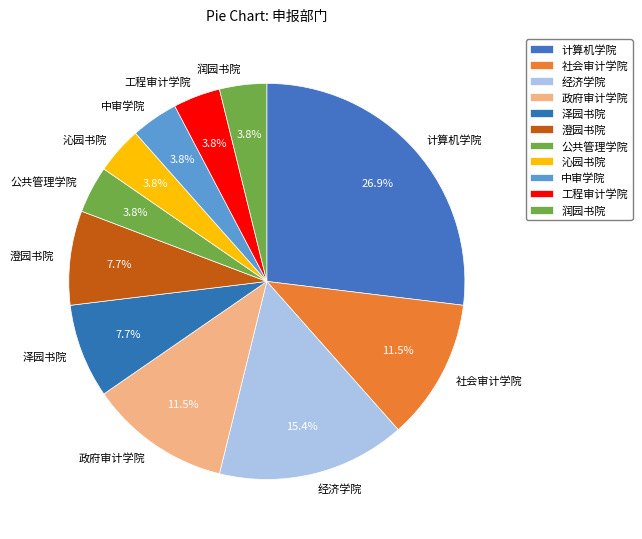

Between 计算机学院 and 经济学院, which is larger?

计算机学院